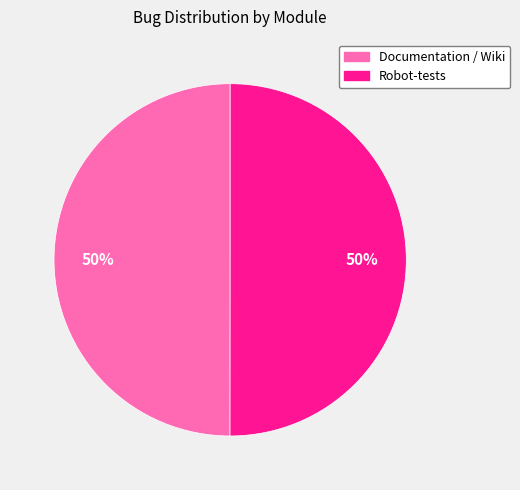

The Robot-tests slice represents 57% of the pie. True or false?

False